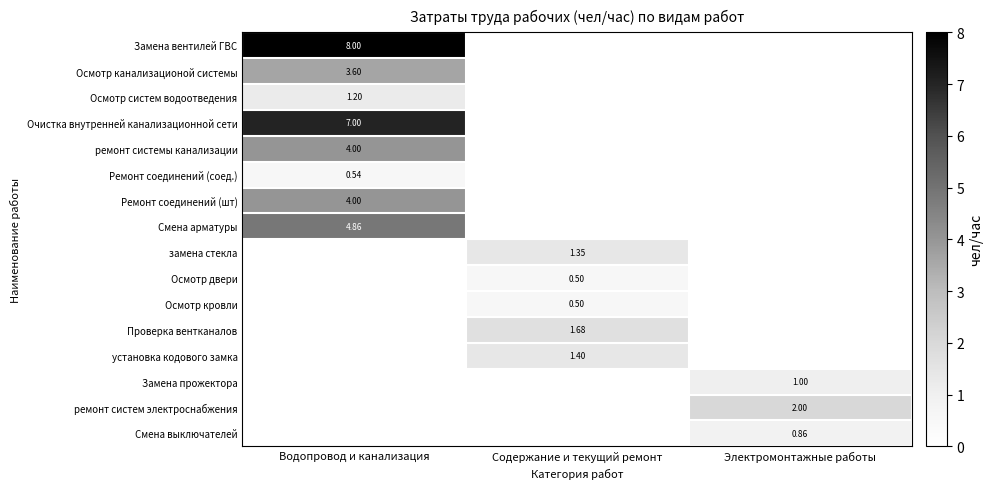

Is the value of ремонт систем электроснабжения at Электромонтажные работы greater than the value of Смена выключателей at Электромонтажные работы?

Yes